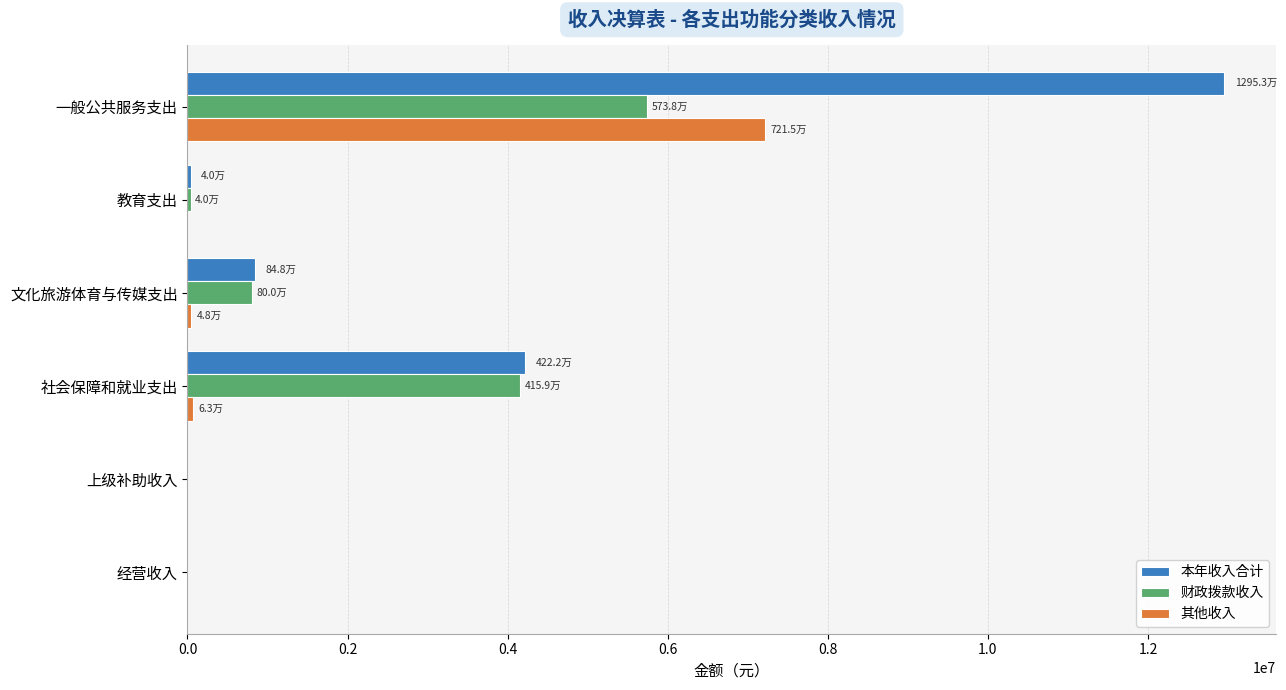

Is it true that 财政拨款收入 equals 1437514.0 at 文化旅游体育与传媒支出?

False